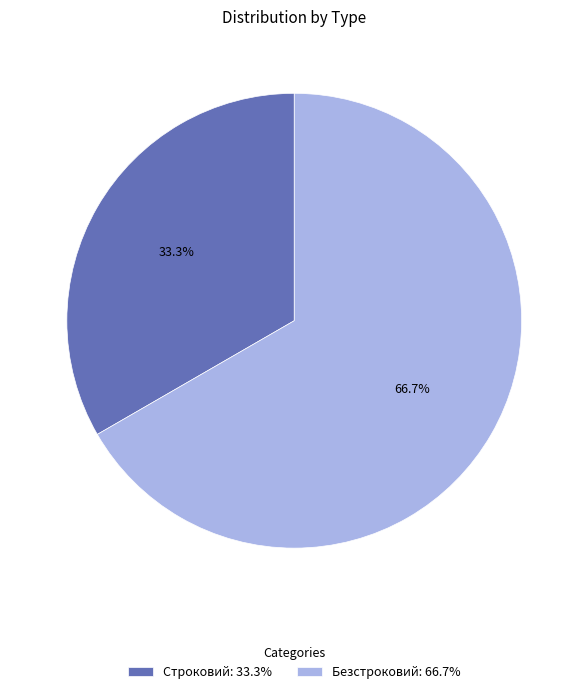

To the nearest percent, what percentage of the pie is Строковий?

33%